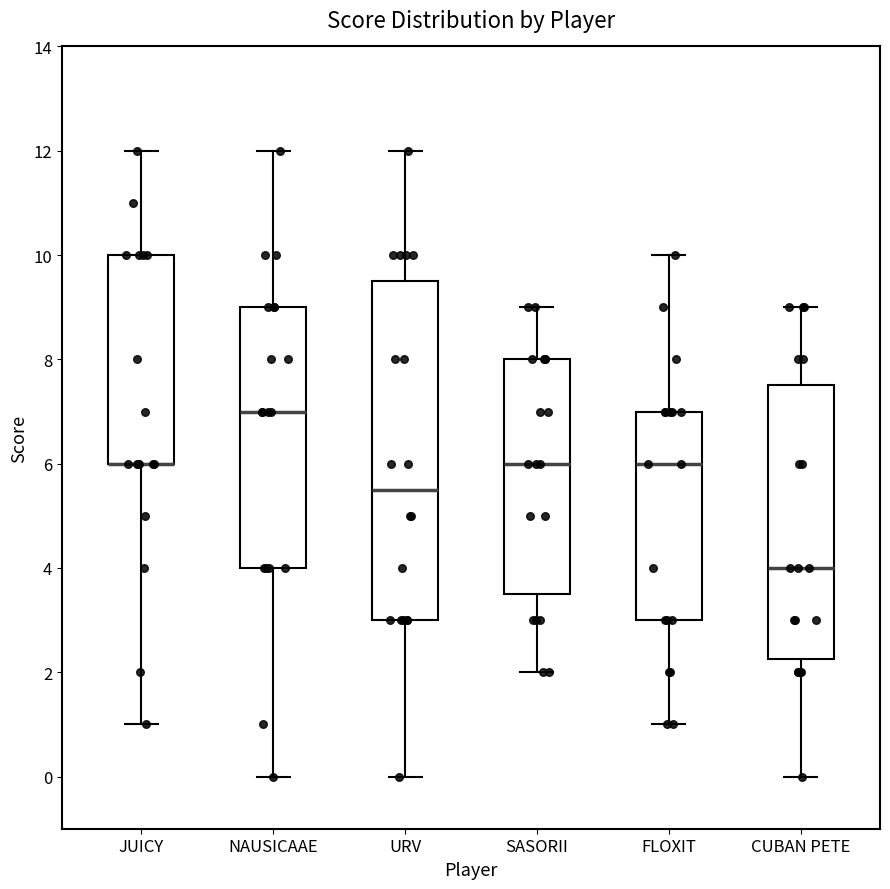

Where is the lower edge of the box for URV on the y-axis? The values are not printed on the chart, so give them approximately, as read against the axis.

3.0